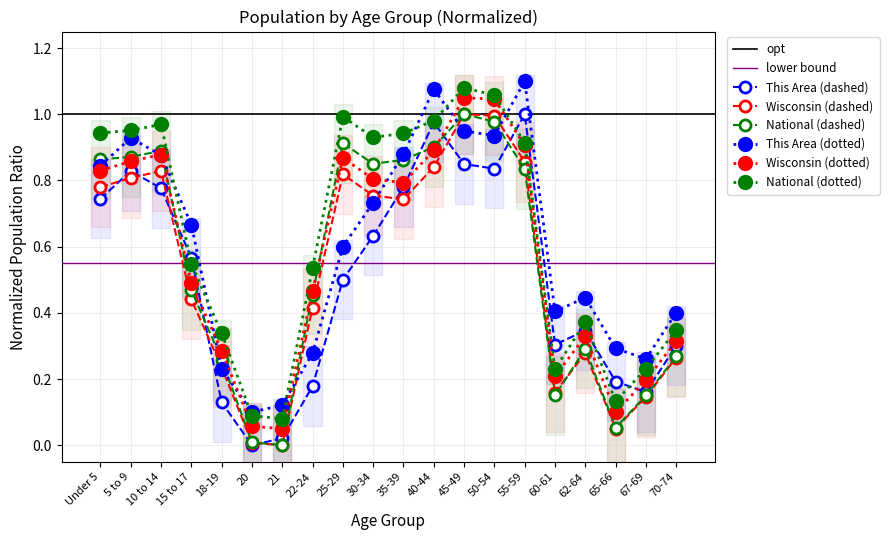

True or false: National and This Area cross at least once.

True